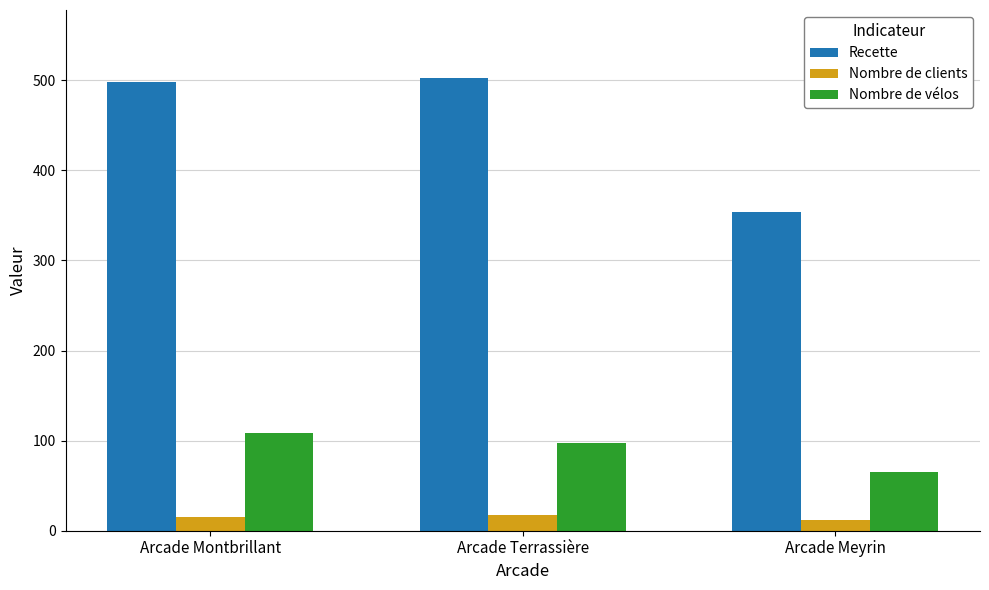

Count the number of categories in the chart.

3